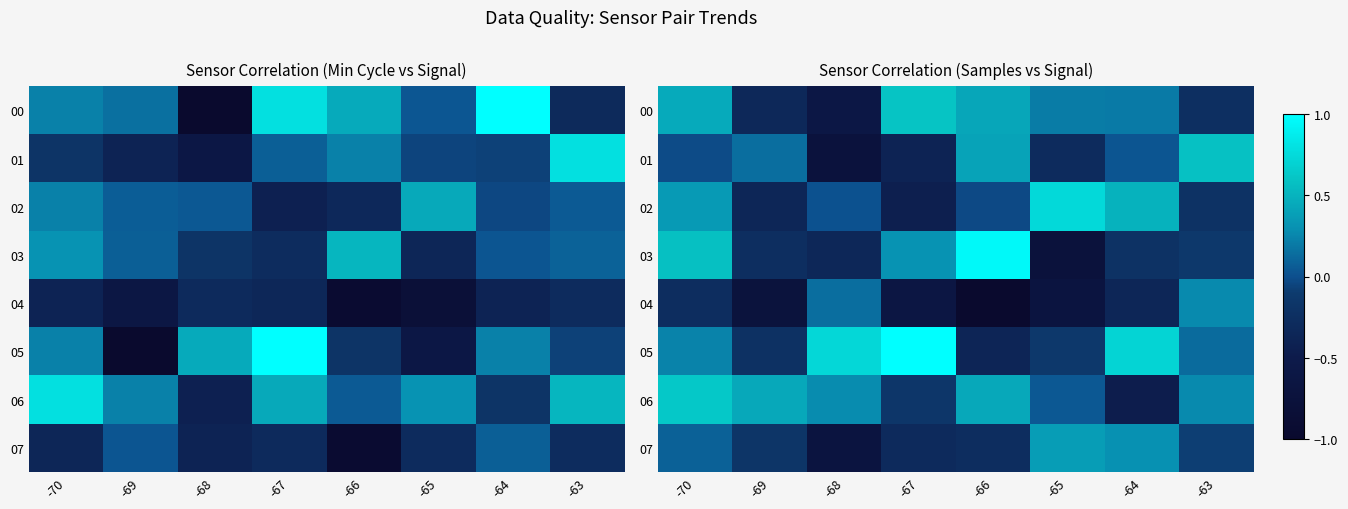

Which category has the highest value across all series?

-67